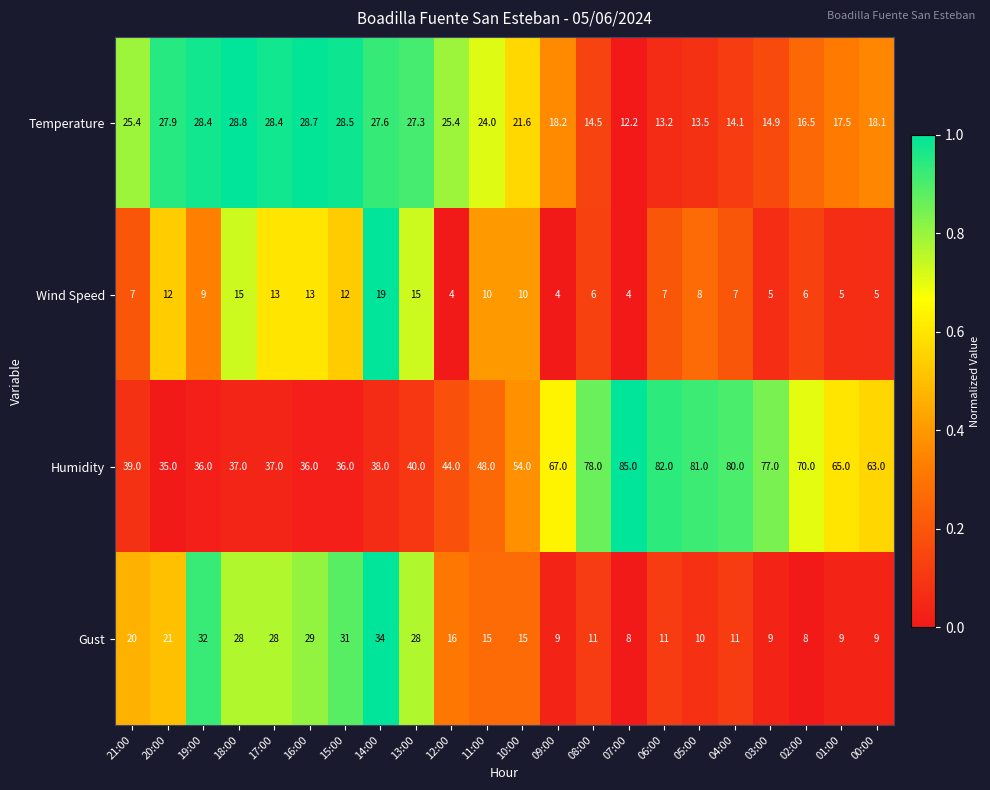

At which label does Humidity reach its peak?

07:00